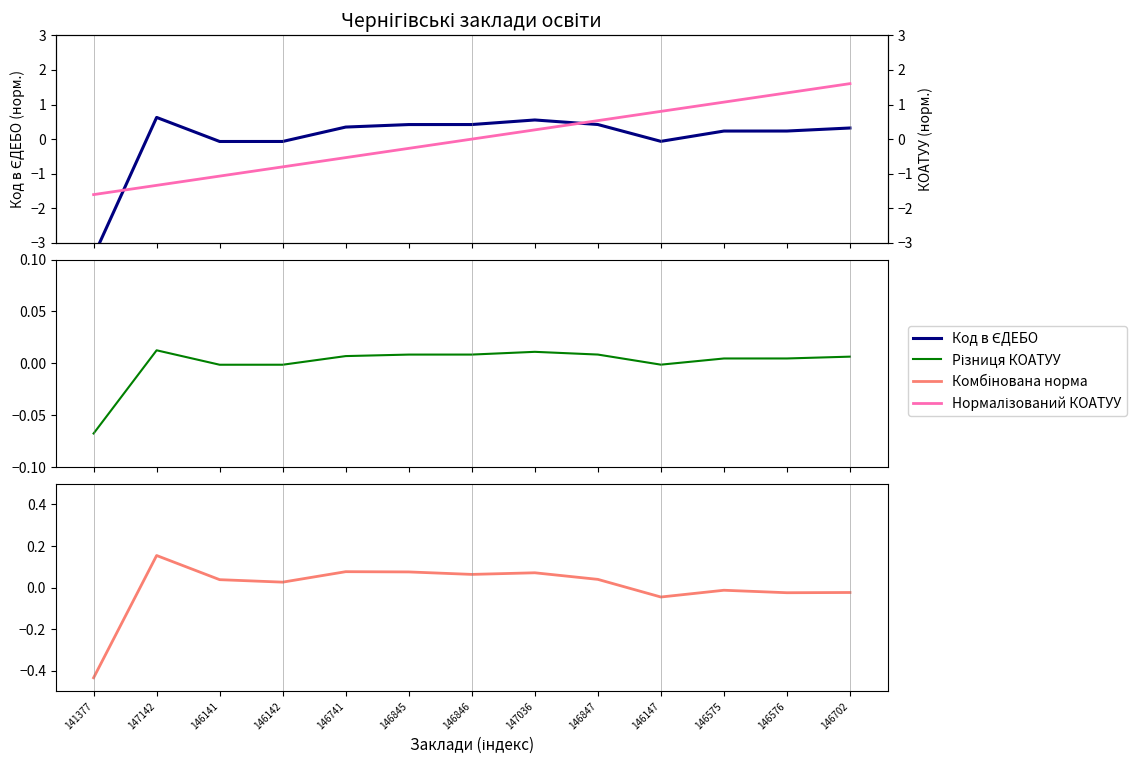

Where is the first local minimum for Різниця КОАТУУ?

146141